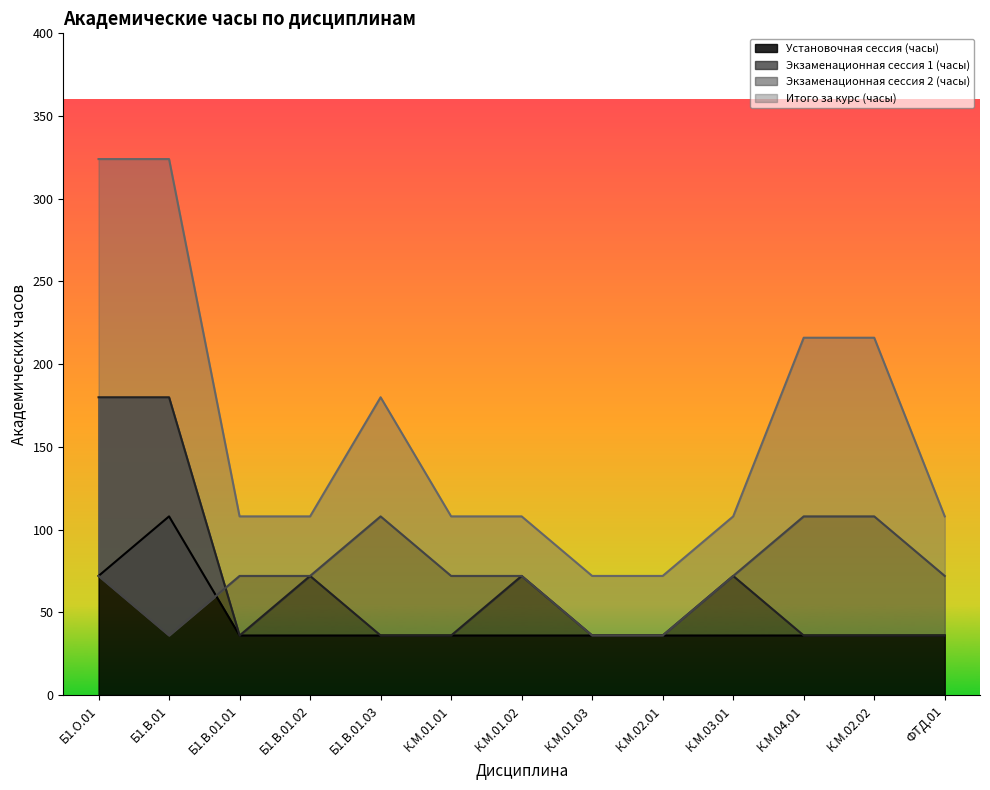

Which series has the largest total across all categories?

Итого за курс (часы)